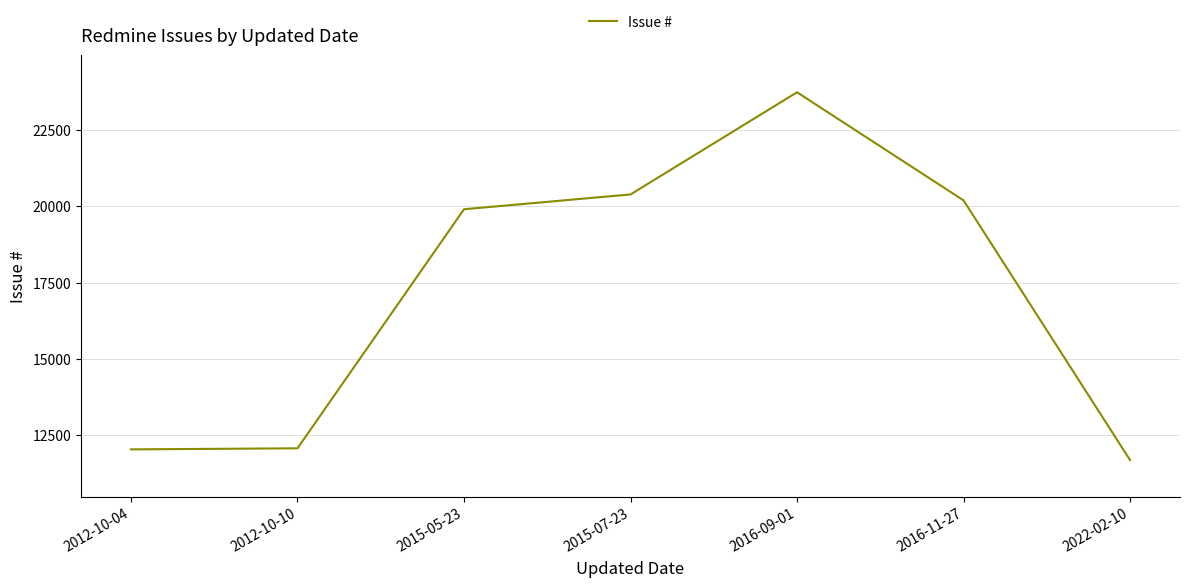

Does the chart display data point markers on the line(s)?

No